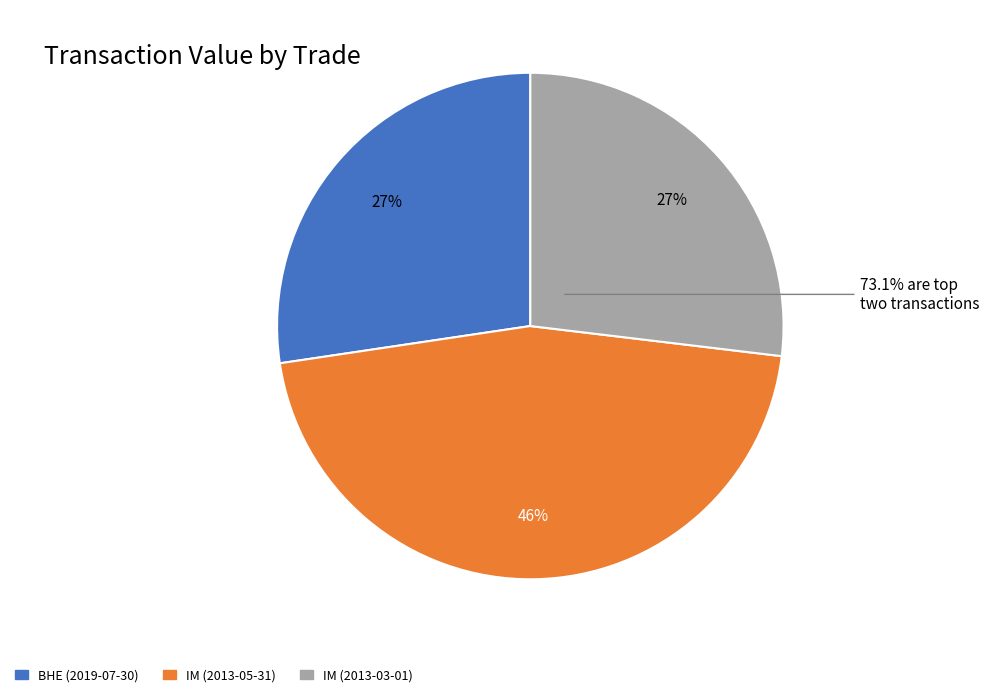

Is there any slice that represents more than half of the pie?

No